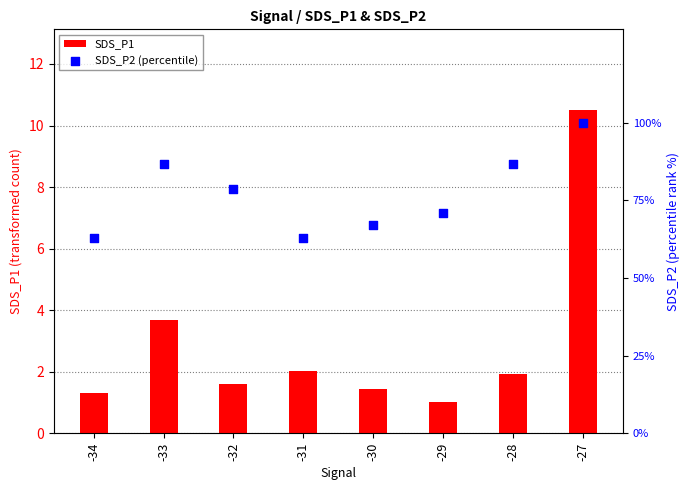

What are all the series names shown in the legend?

SDS_P1, SDS_P2 (percentile)